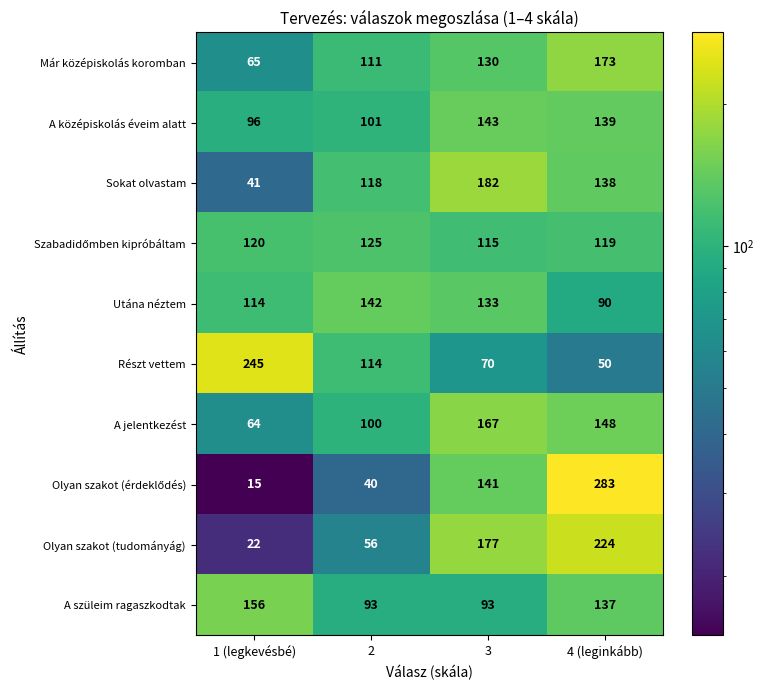

Between 1 (legkevésbé) and 2, which series saw the biggest shift?

Részt vettem